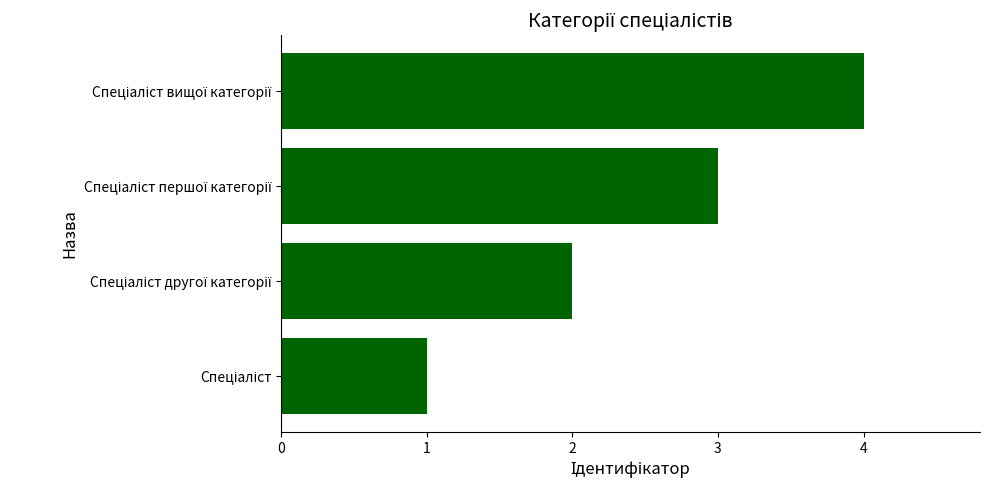

What is the difference between the maximum and minimum values?

3